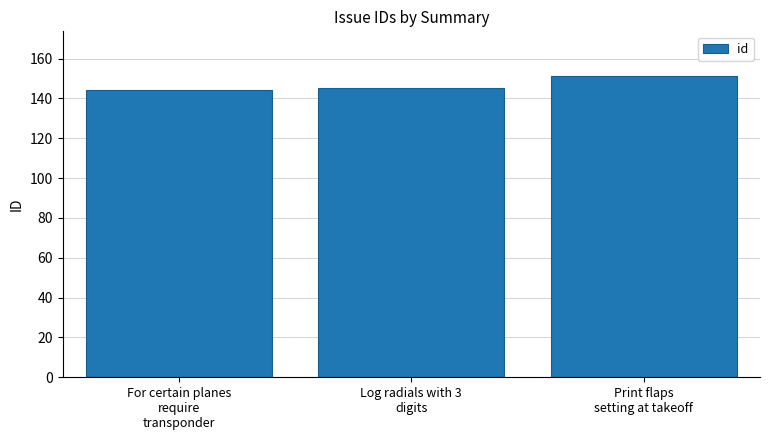

What is the sum of all values?

440